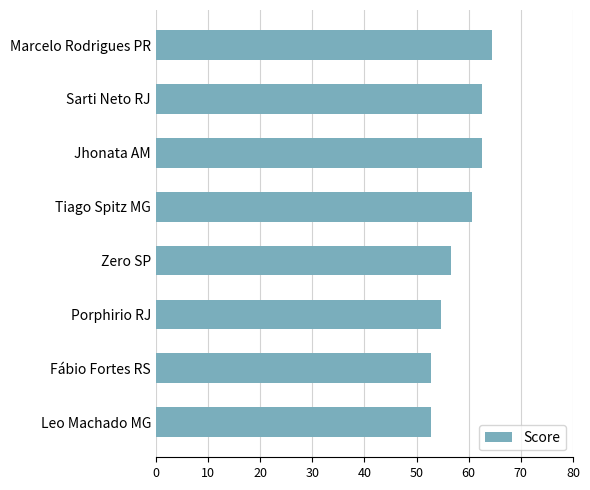

Reading top to bottom, transcribe all the data shown in this chart.

64.5	62.6	62.6	60.6	56.7	54.7	52.8	52.8